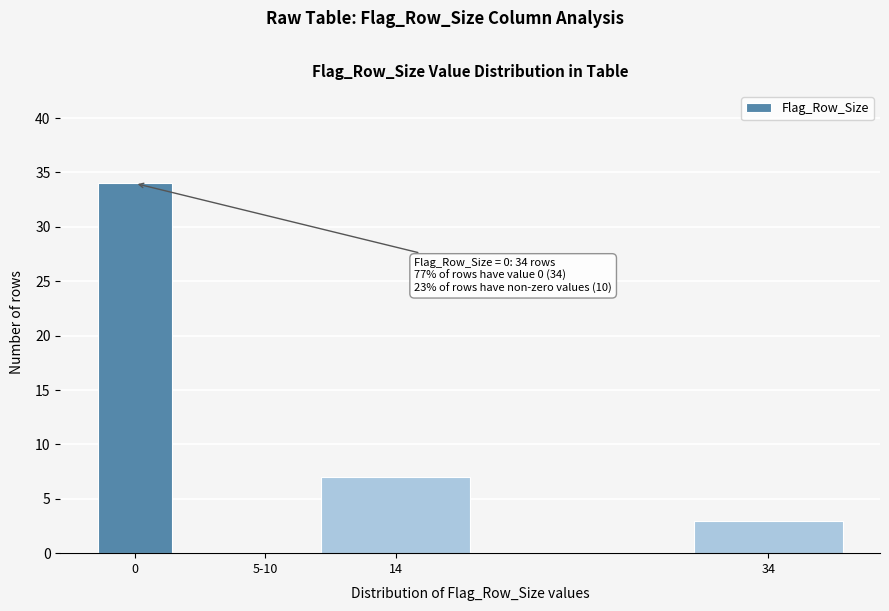

Reading left to right, what are all the values shown in this chart?

0=34	5-10=0	14=7	34=3